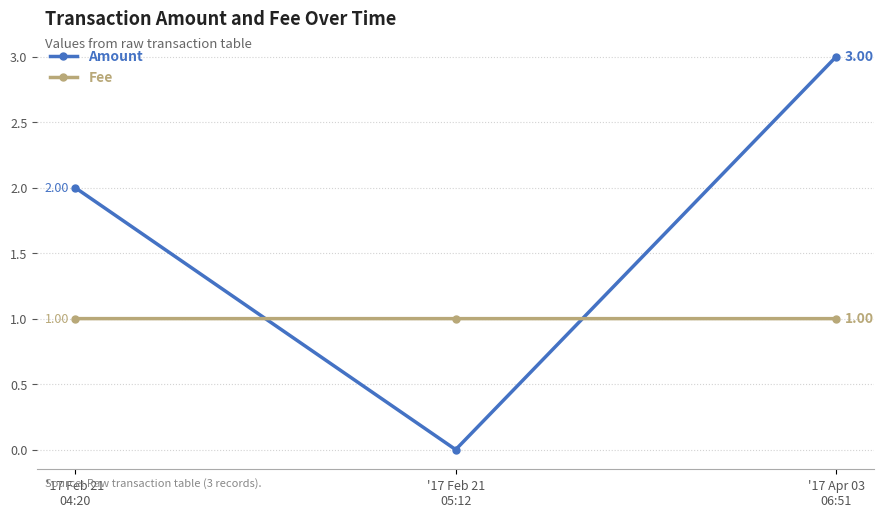

Reading left to right, extract all data points from this chart.

Amount: 2.0	0.0	3.0
Fee: 1.0	1.0	1.0